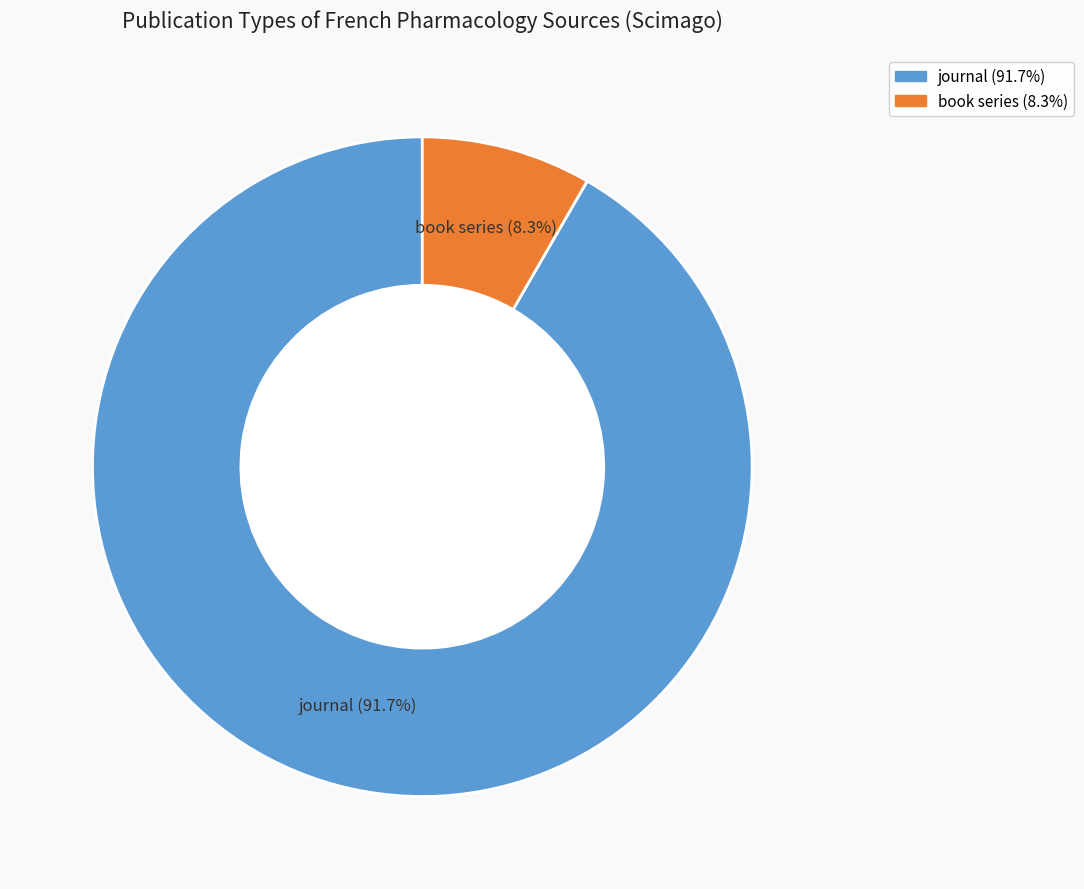

What percentage do book series and journal together represent?

100.0%